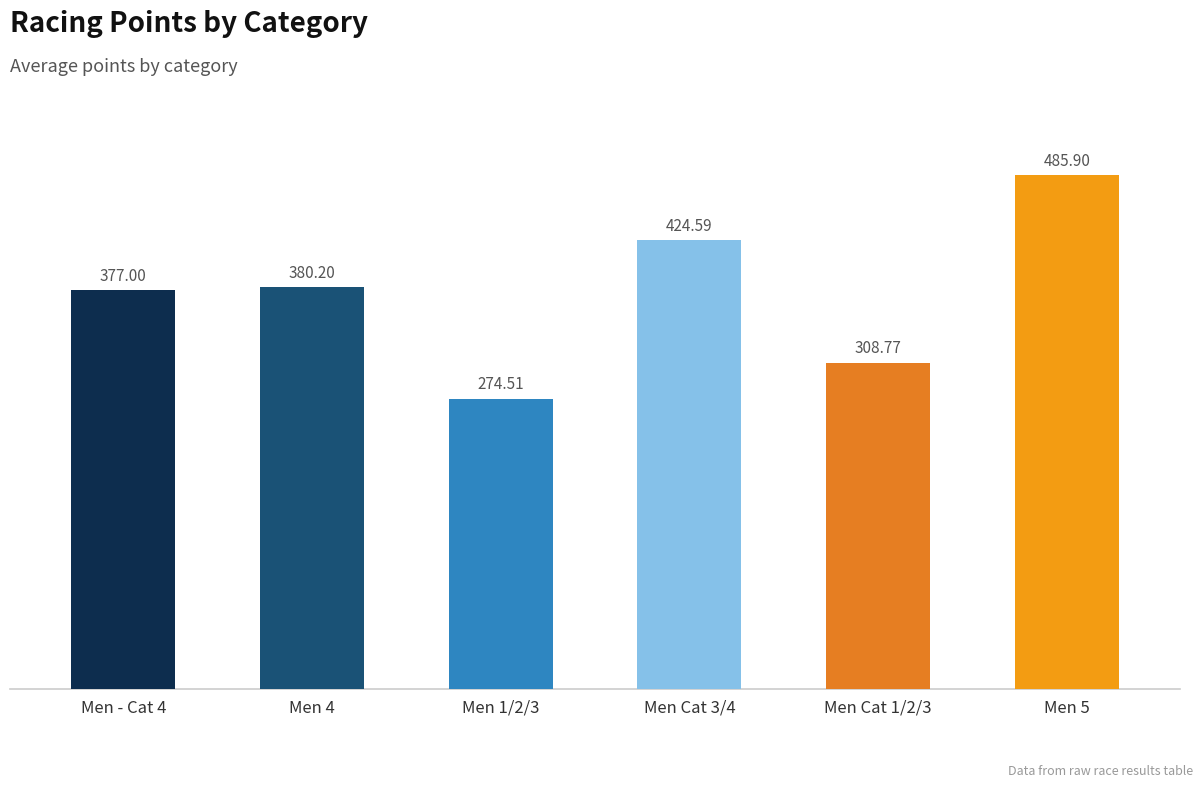

Reading left to right, list all the values displayed in this chart.

377.0	380.2	274.5	424.6	308.8	485.9